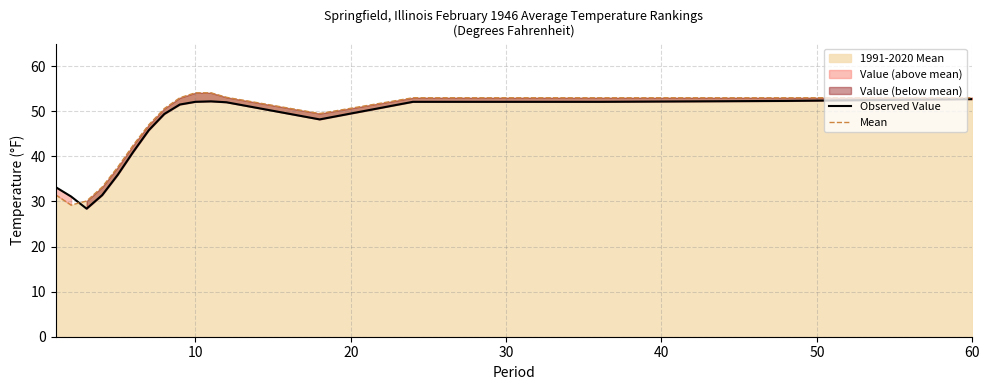

What value does the Observed Value series have at 10?

52.1